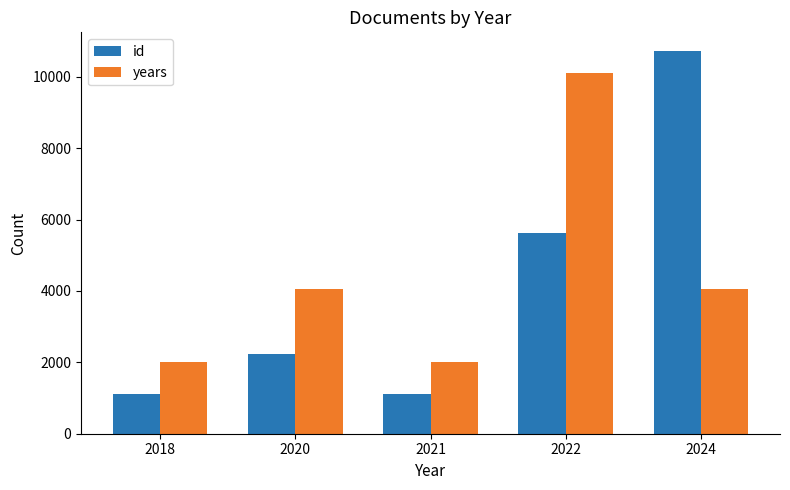

List the series in order of their peak value, highest first.

id, years